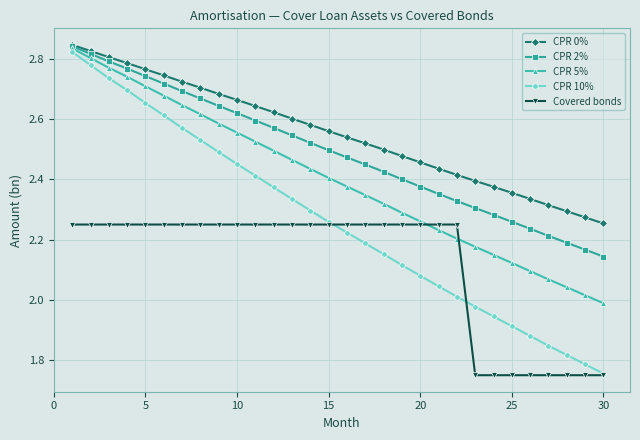

True or false: CPR 10% and CPR 0% cross at least once.

False